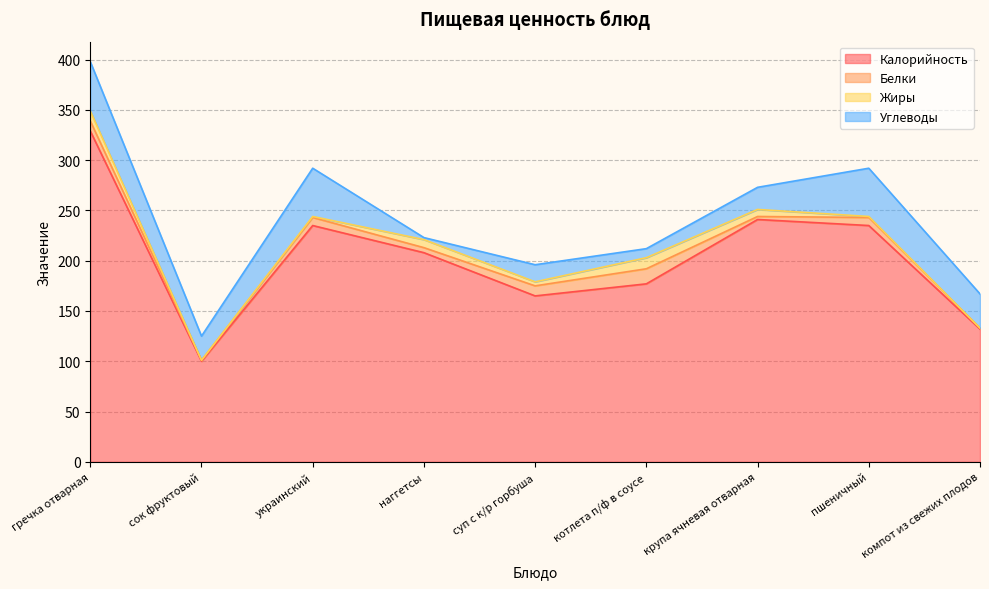

What is the label of the 1st point from the left?

гречка отварная